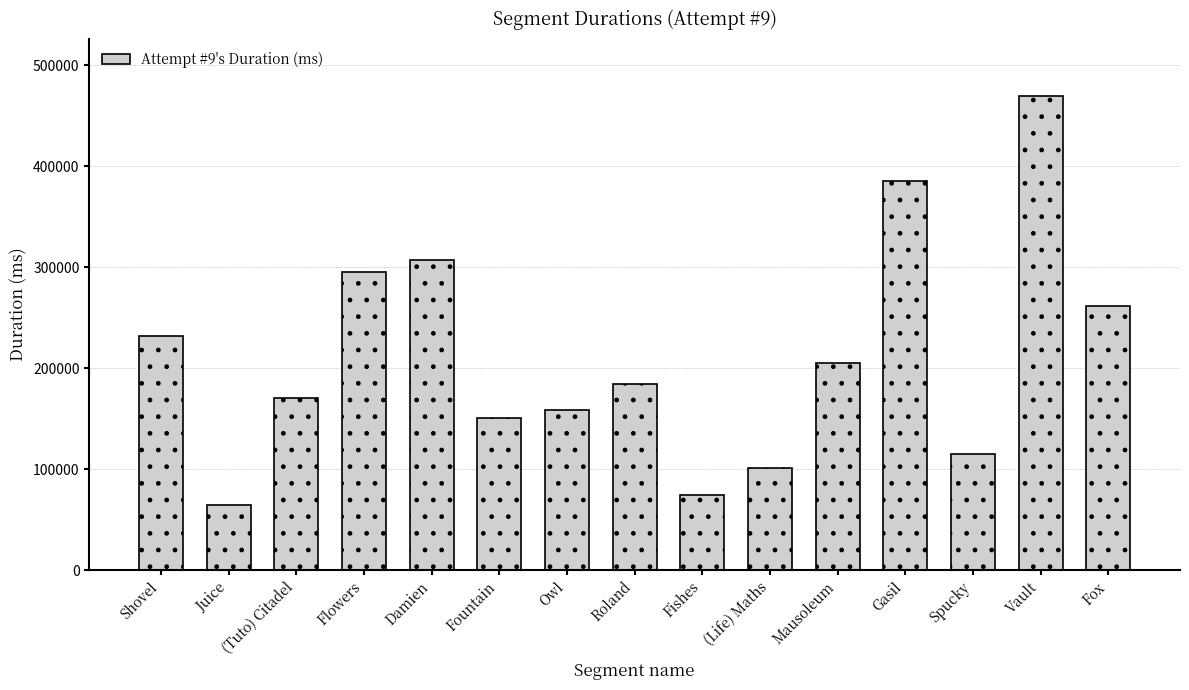

What is the label of the 6th bar from the left?

Fountain